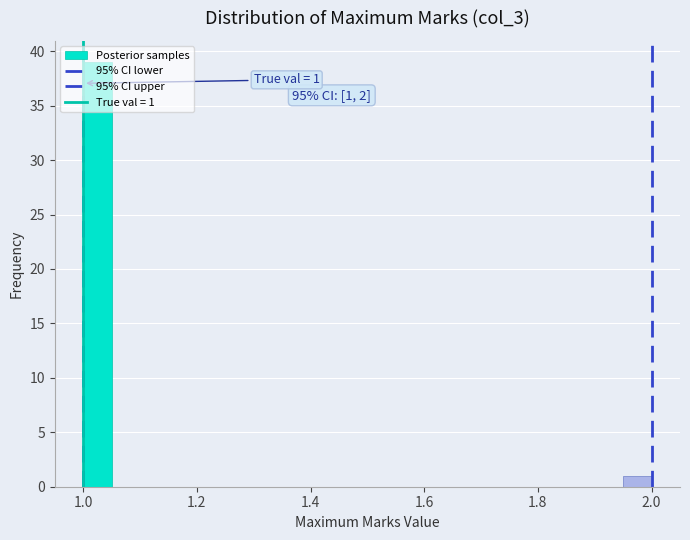

Around what value on the x-axis is the tallest bar? Give the approximate position of its centre, as read against the axis.

1.02